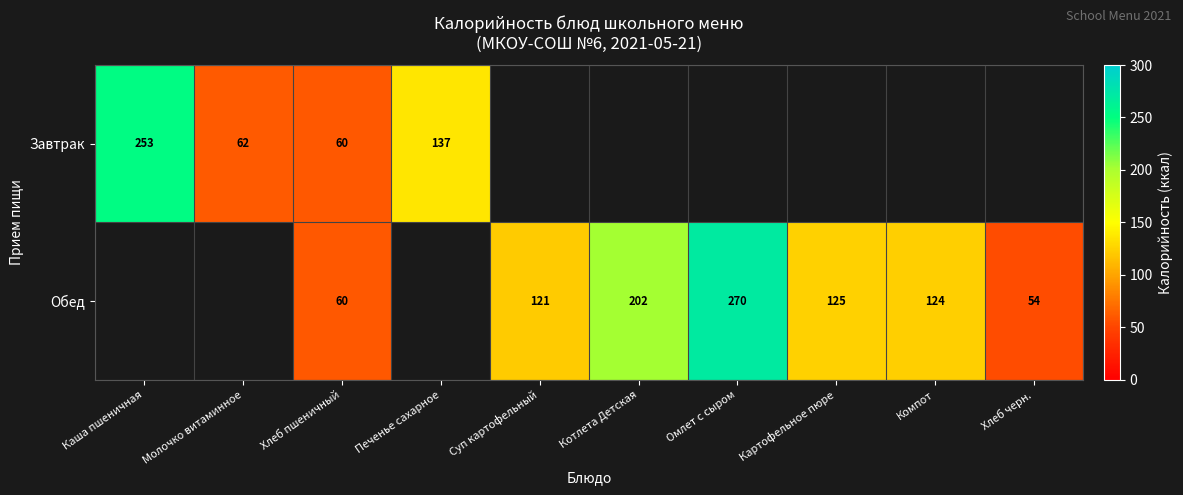

The Обед series shows 195 at Компот. True or false?

False